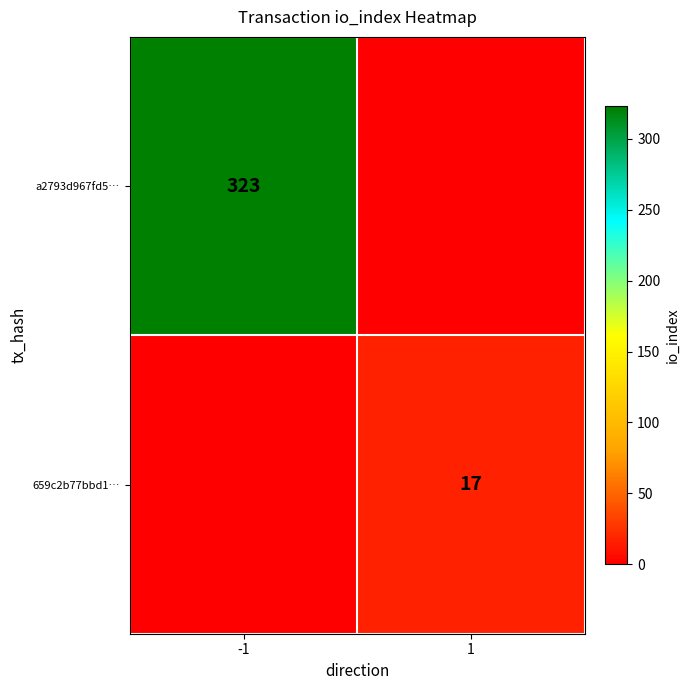

The a2793d967fd5… series shows 323 at -1. True or false?

True